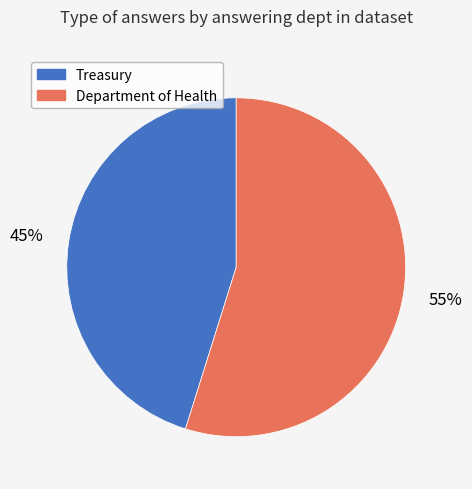

How many segments does this pie chart have?

2